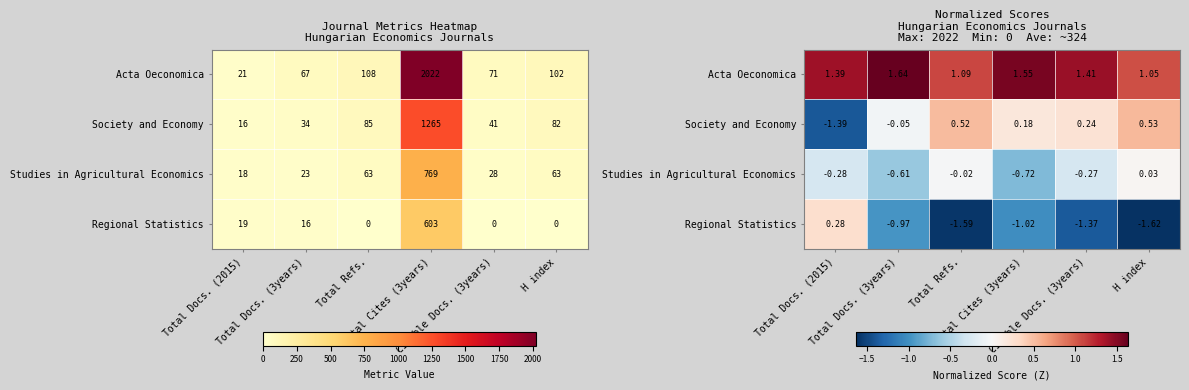

The Society and Economy series shows -0.0 at Total Docs. (3years). True or false?

False